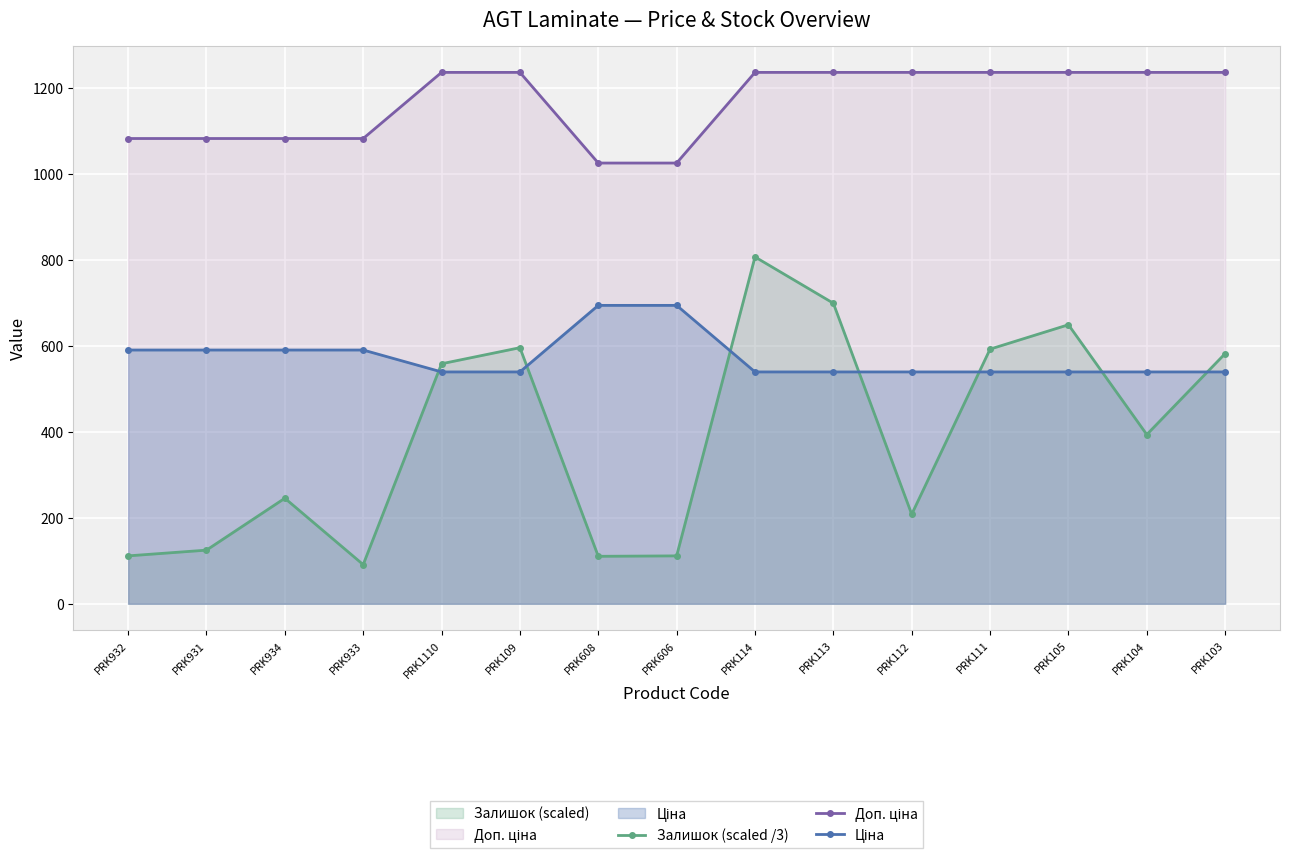

What is the label of the 12th point from the right?

PRK933